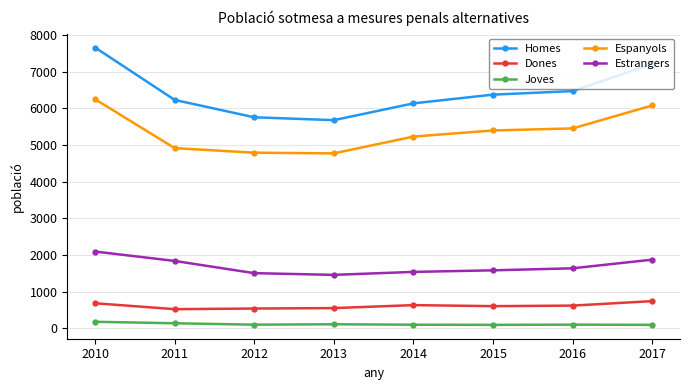

Is the value of Joves at 2011 greater than the value of Dones at 2012?

No